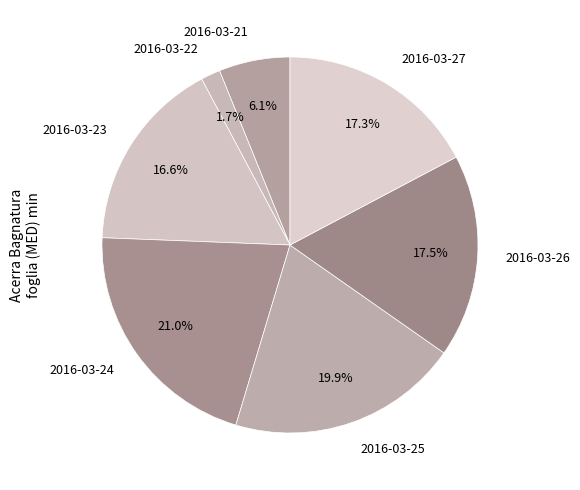

Do 2016-03-27 and 2016-03-25 together represent more than half of the pie?

No